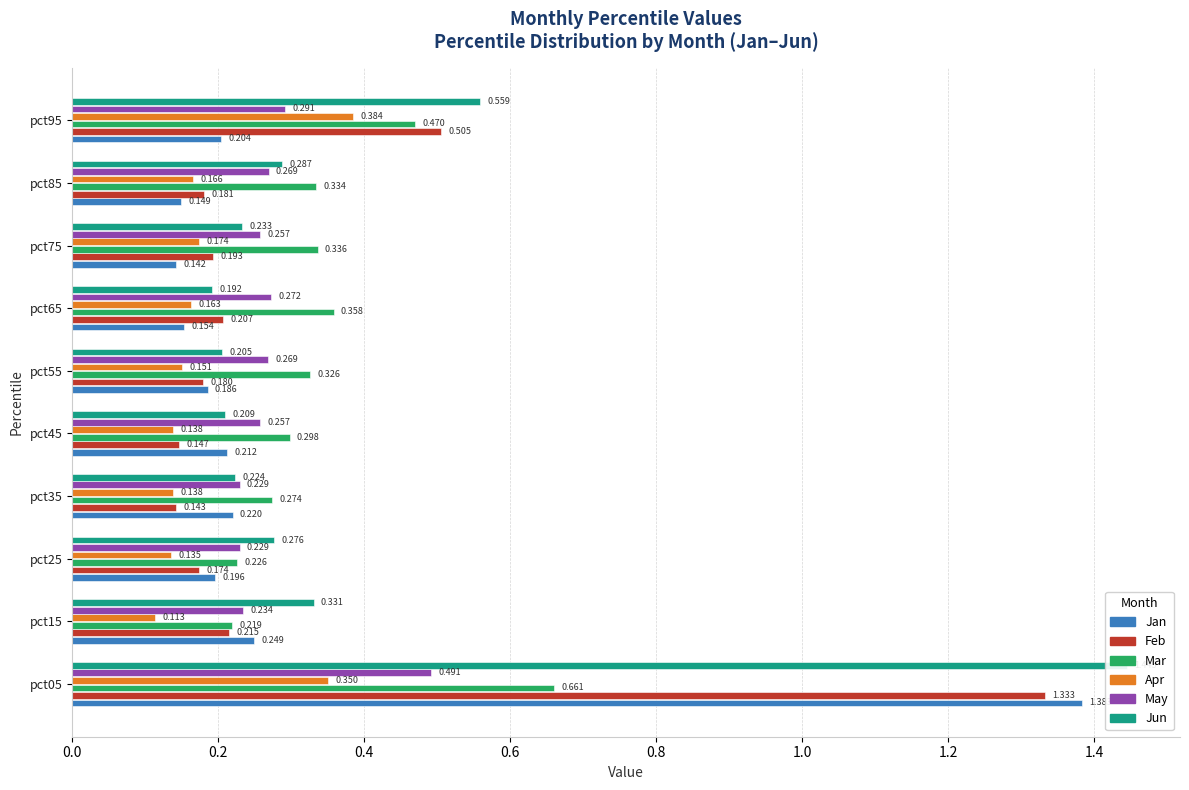

What is the value of the Mar bar at the 8th from the left?

0.3